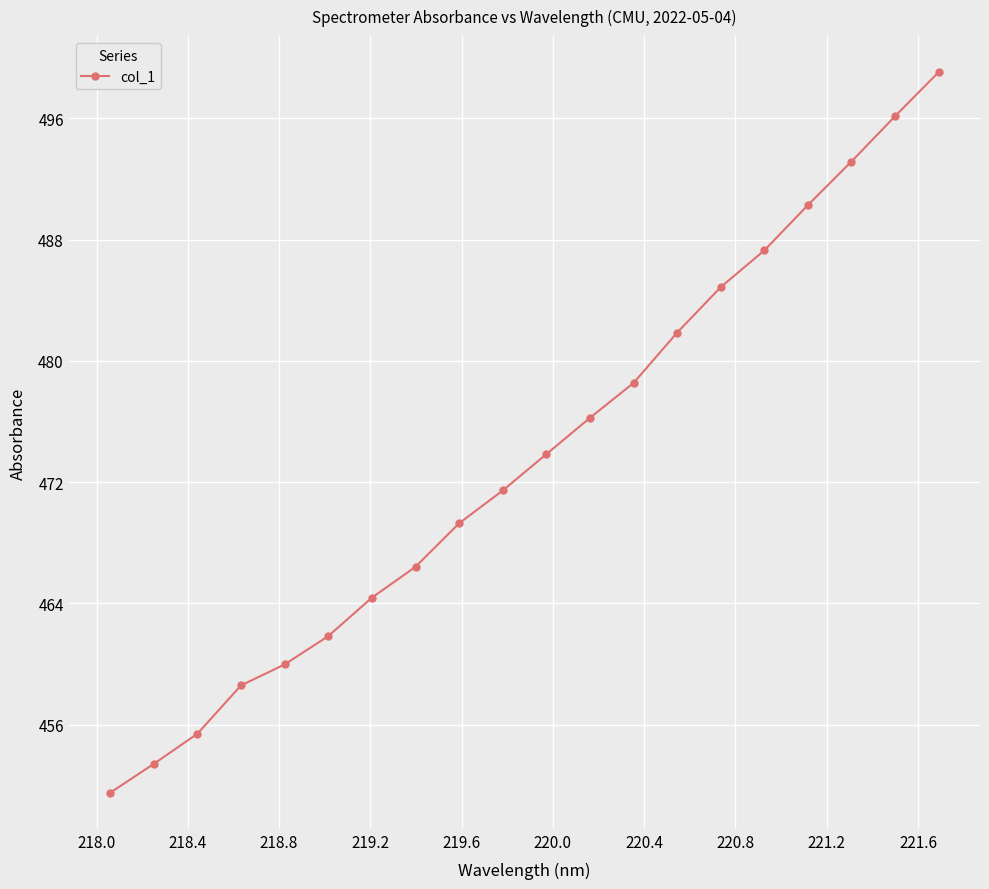

Reading left to right, what are all the values shown in this chart?

451.5	453.4	455.4	458.6	460.0	461.8	464.4	466.4	469.3	471.5	473.8	476.2	478.5	481.9	484.9	487.3	490.3	493.1	496.1	499.0